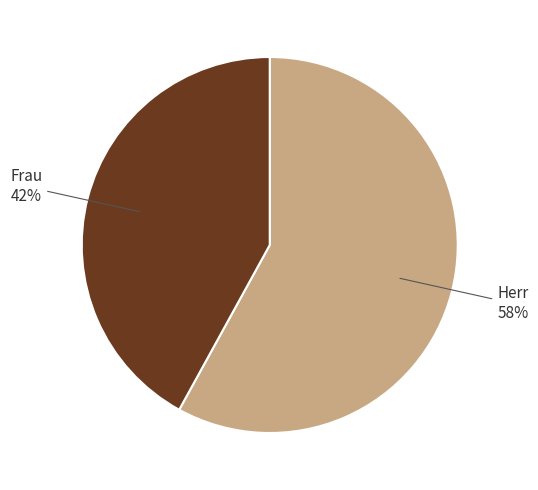

Does any single category account for the majority?

Yes